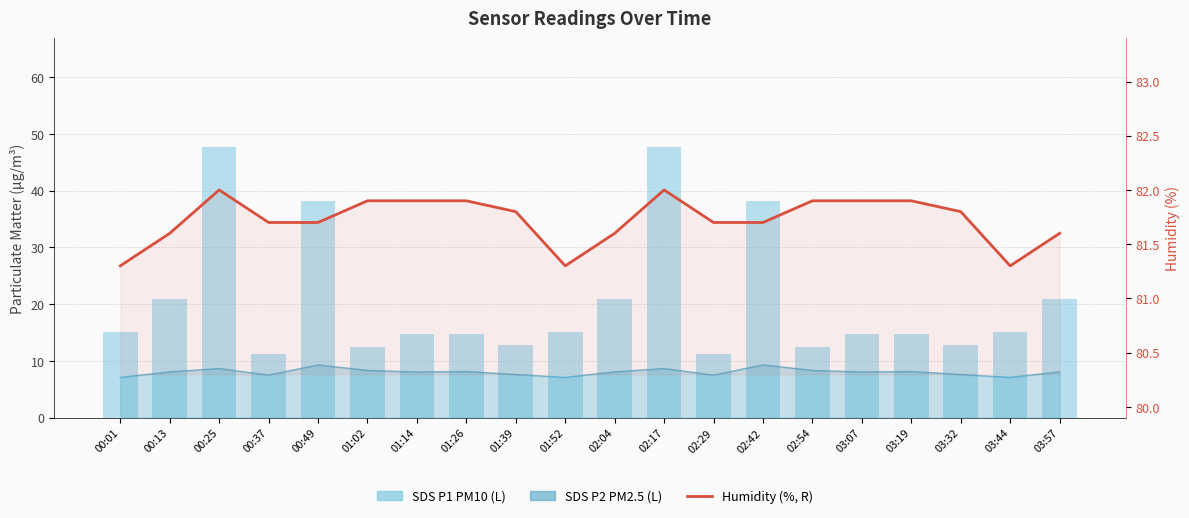

Which series has the largest range (max minus min)?

SDS P1 (PM10, L)